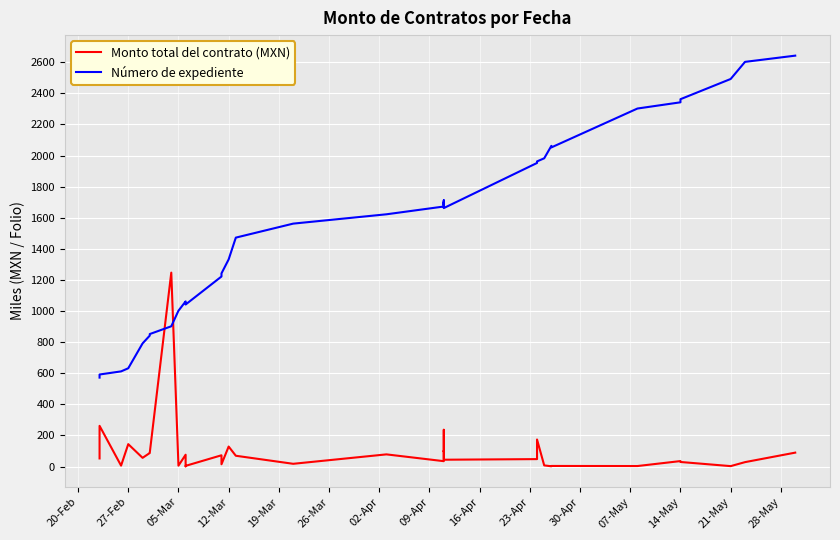

What are all the series names shown in the legend?

Monto total del contrato (MXN), Número de expediente